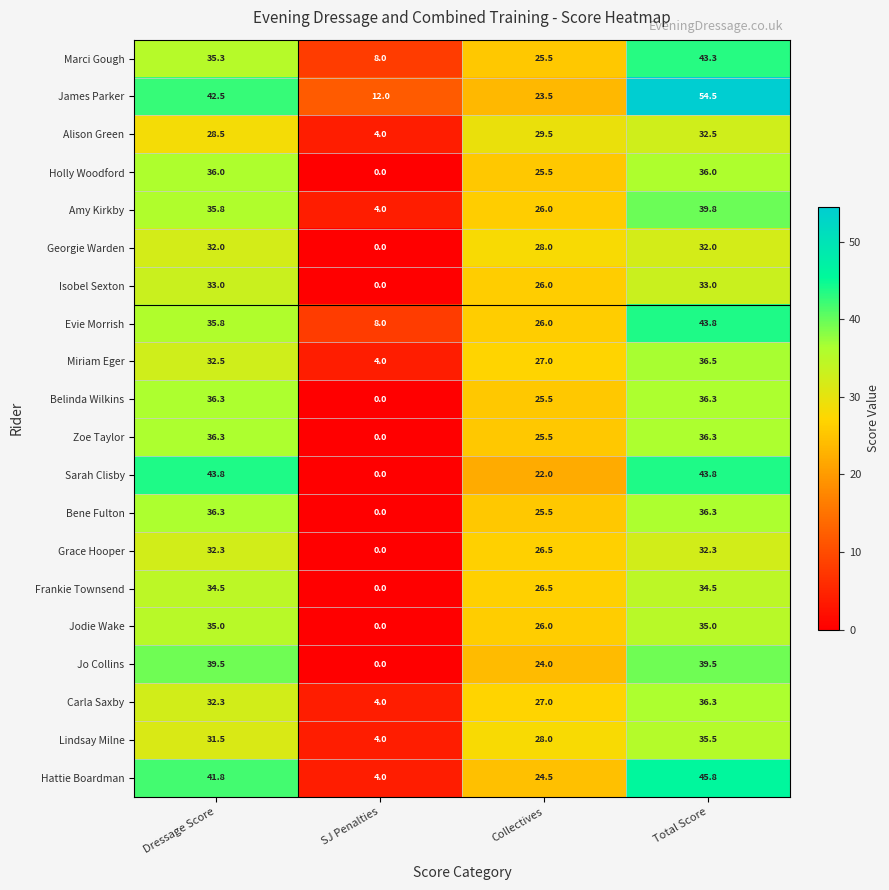

Is it true that Evie Morrish equals 11.1 at SJ Penalties?

False